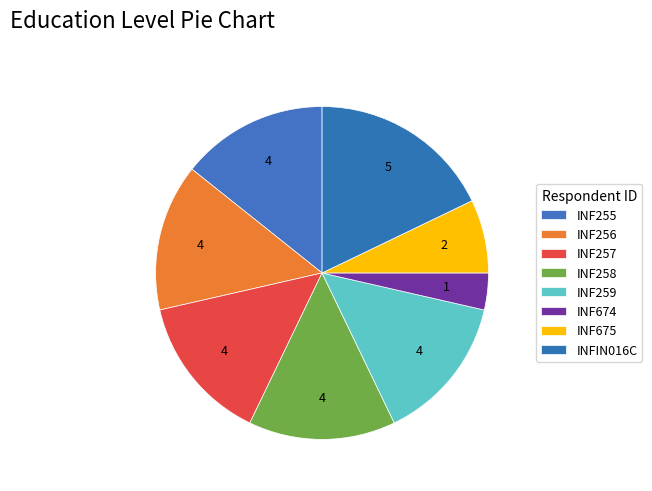

How much of the chart is everything except INF258?

85.7%